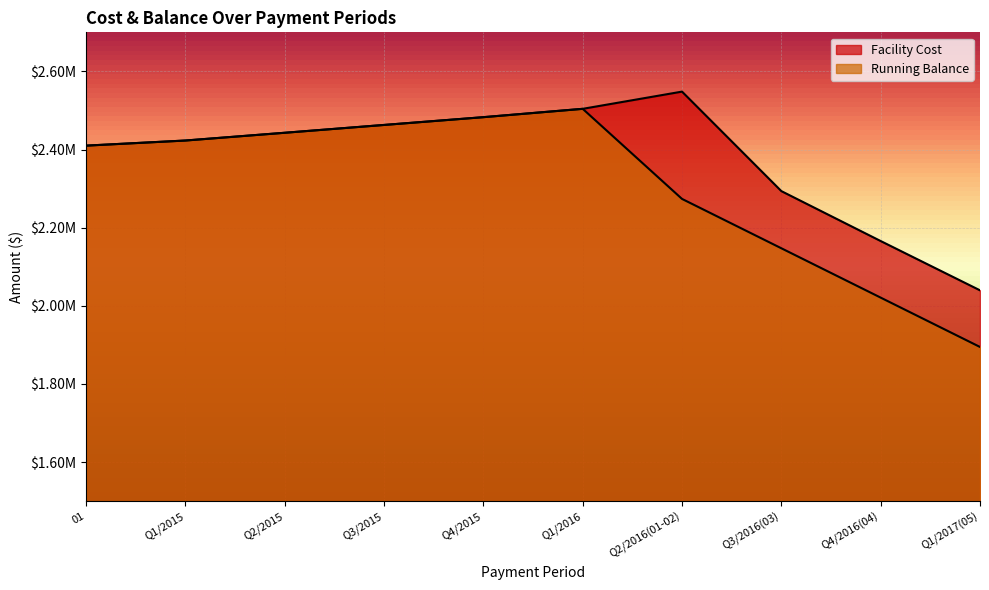

List the series in order of their overall mean, highest first.

Facility Cost, Running Balance